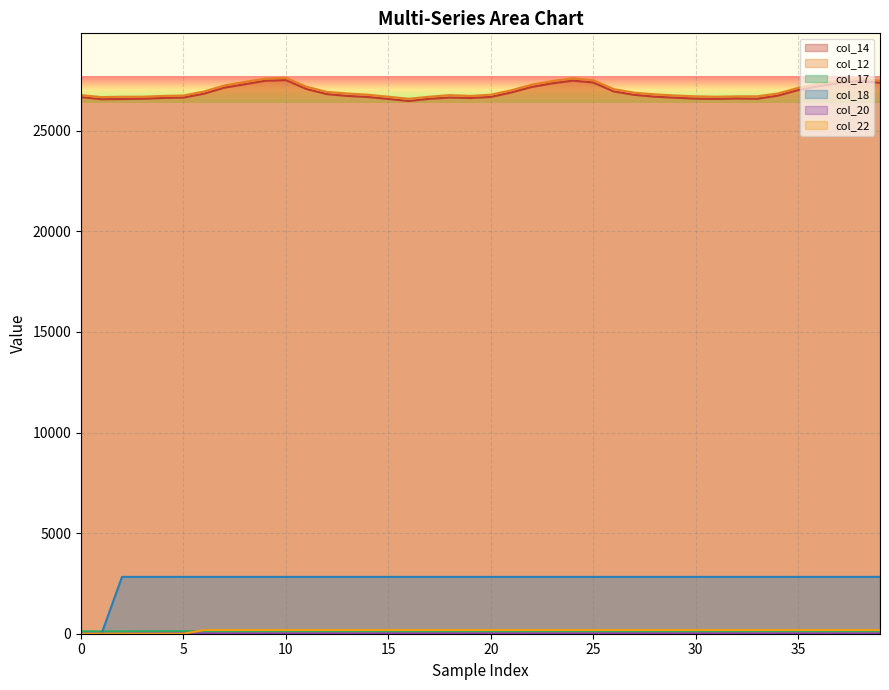

True or false: col_14 and col_20 cross at least once.

False